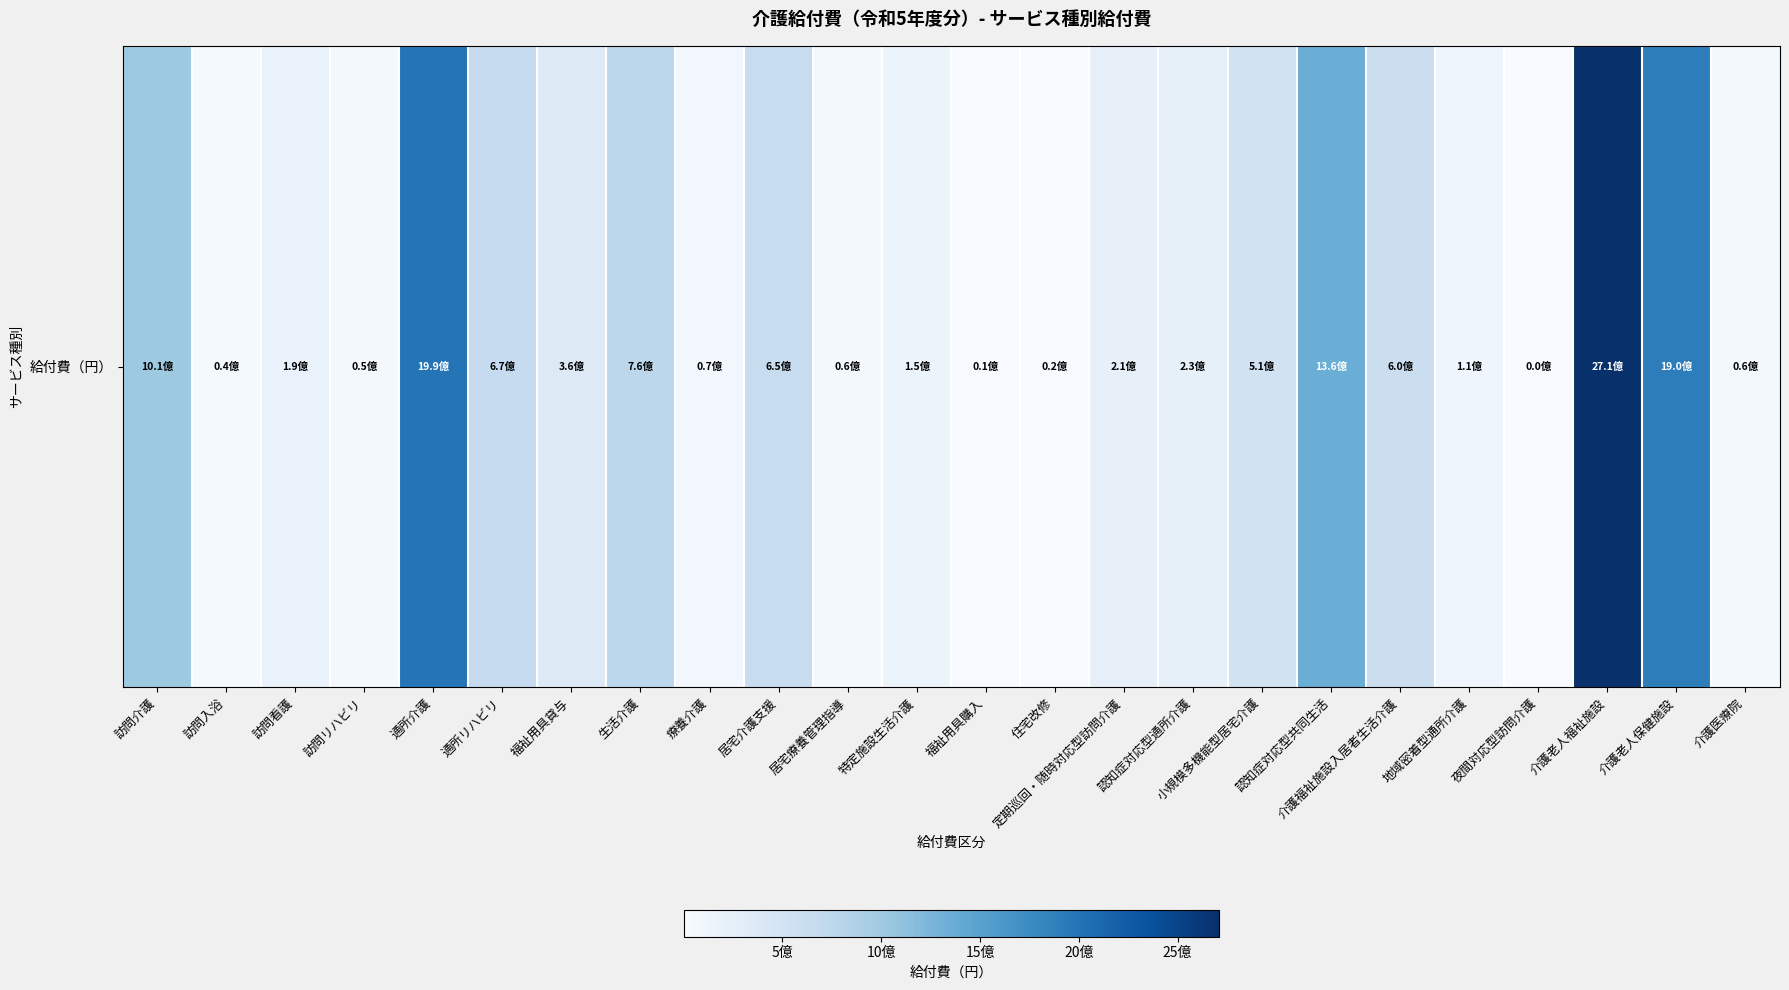

Reading left to right, transcribe all the data shown in this chart.

1013241359	39823526	190149164	45981433	1994692366	670830432	356731901	757859427	67782538	649169951	63406932	149627149	12655852	18466252	214772941	225829431	511787466	1363455923	602352743	112645590	1687203	2707113057	1895237012	57734171